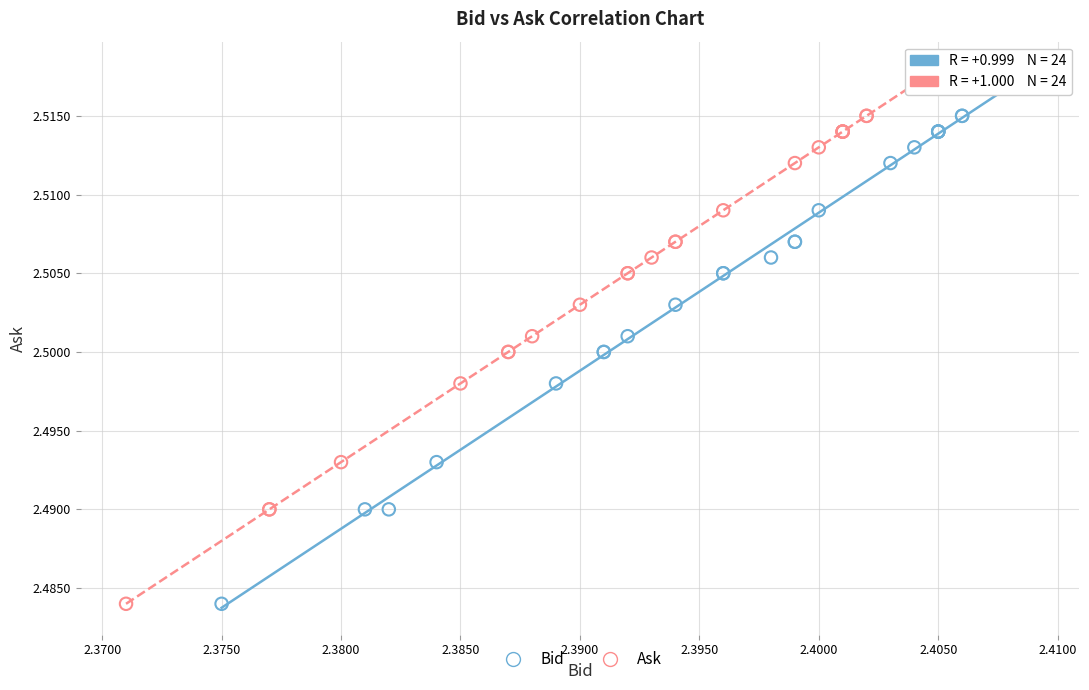

What are all the series names shown in the legend?

Bid, Ask